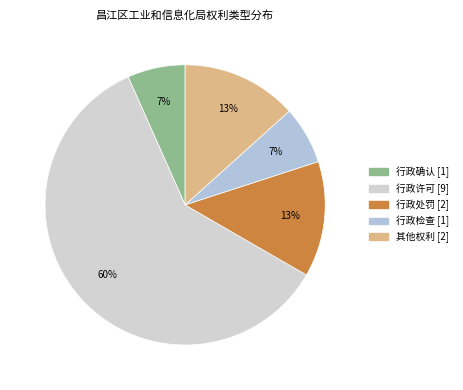

To the nearest percent, what portion does 行政确认 represent?

7%